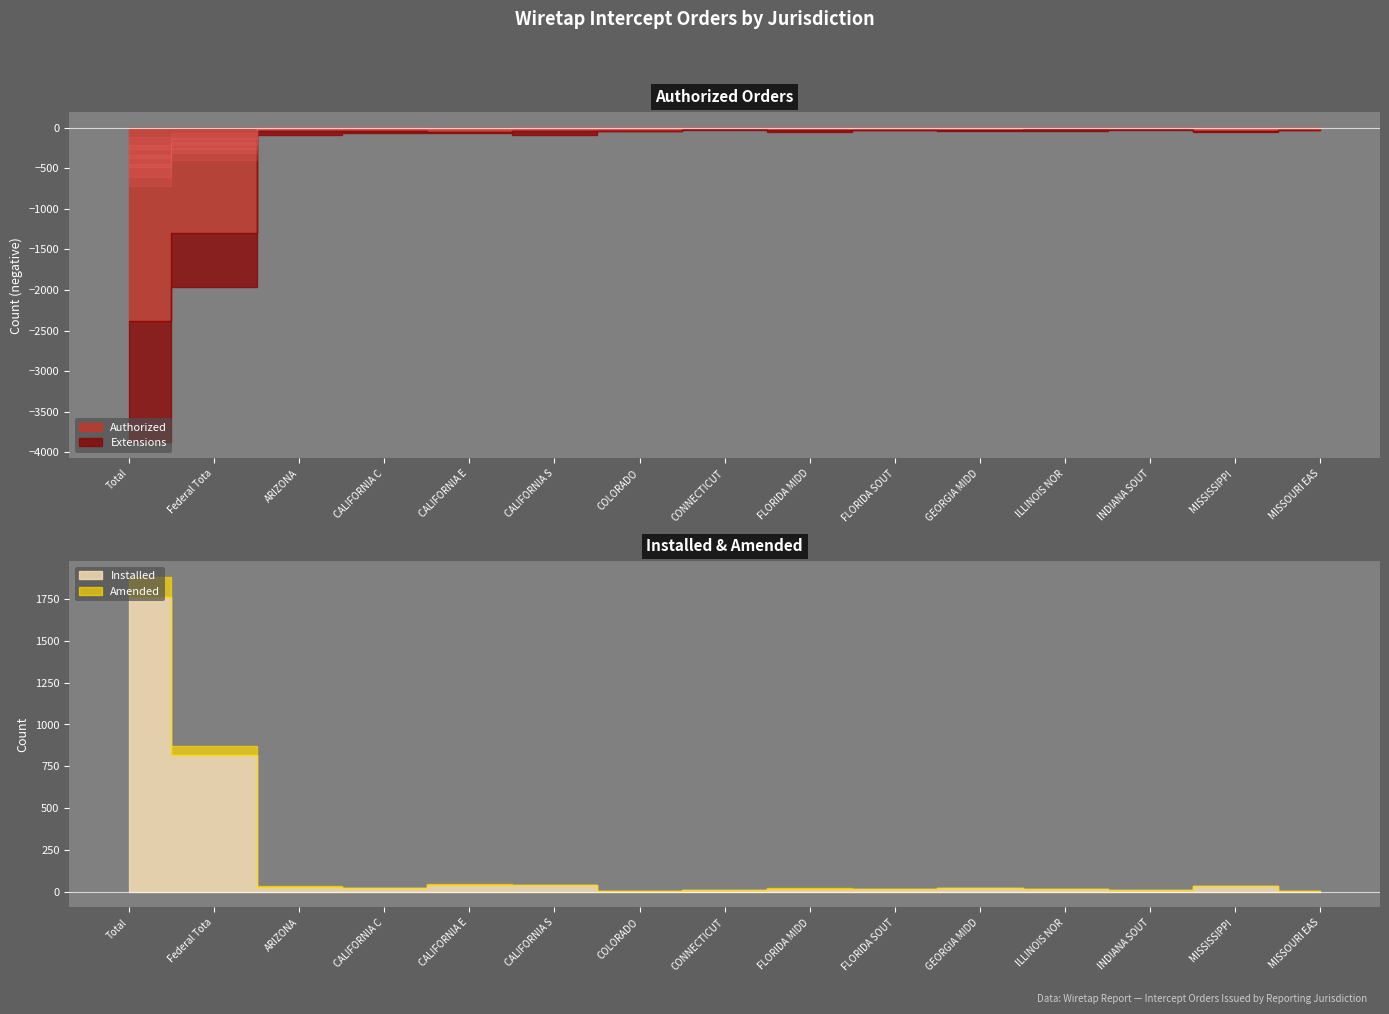

Rank the series at FLORIDA MIDDLE from lowest to highest value.

Amended, Extensions, Installed, Authorized